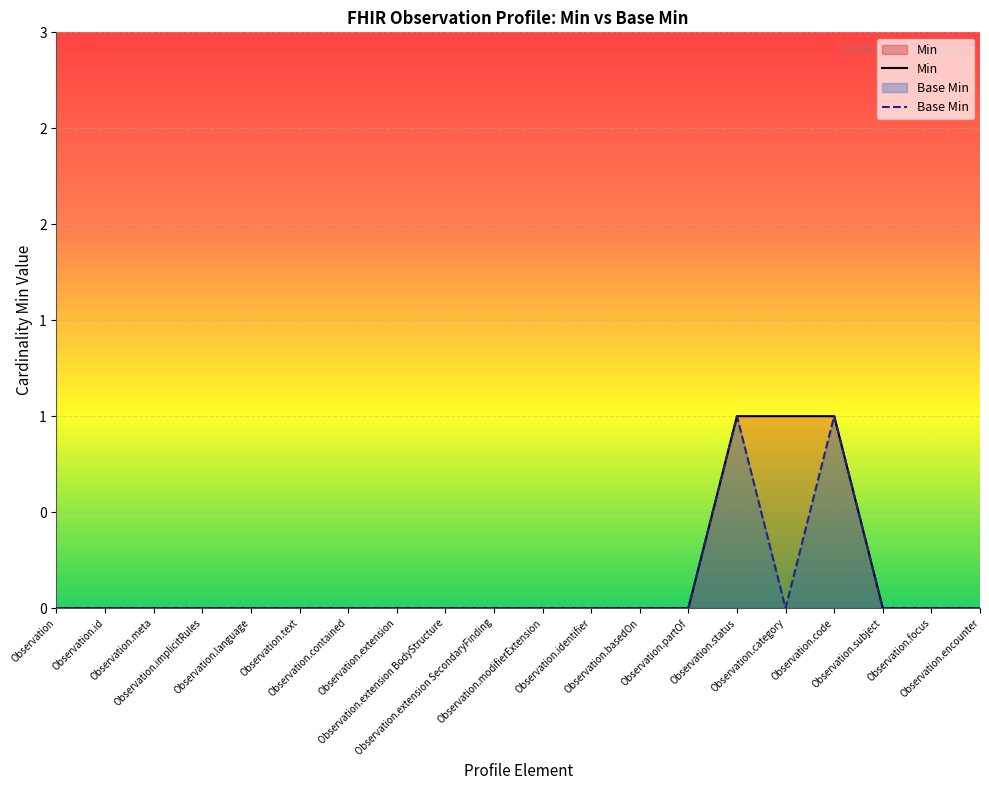

Reading left to right, list all the values displayed in this chart.

Min: Observation=0	Observation.id=0	Observation.meta=0	Observation.implicitRules=0	Observation.language=0	Observation.text=0	Observation.contained=0	Observation.extension=0	Observation.extension BodyStructure=0	Observation.extension SecondaryFinding=0	Observation.modifierExtension=0	Observation.identifier=0	Observation.basedOn=0	Observation.partOf=0	Observation.status=1	Observation.category=1	Observation.code=1	Observation.subject=0	Observation.focus=0	Observation.encounter=0
Base Min: Observation=0	Observation.id=0	Observation.meta=0	Observation.implicitRules=0	Observation.language=0	Observation.text=0	Observation.contained=0	Observation.extension=0	Observation.extension BodyStructure=0	Observation.extension SecondaryFinding=0	Observation.modifierExtension=0	Observation.identifier=0	Observation.basedOn=0	Observation.partOf=0	Observation.status=1	Observation.category=0	Observation.code=1	Observation.subject=0	Observation.focus=0	Observation.encounter=0